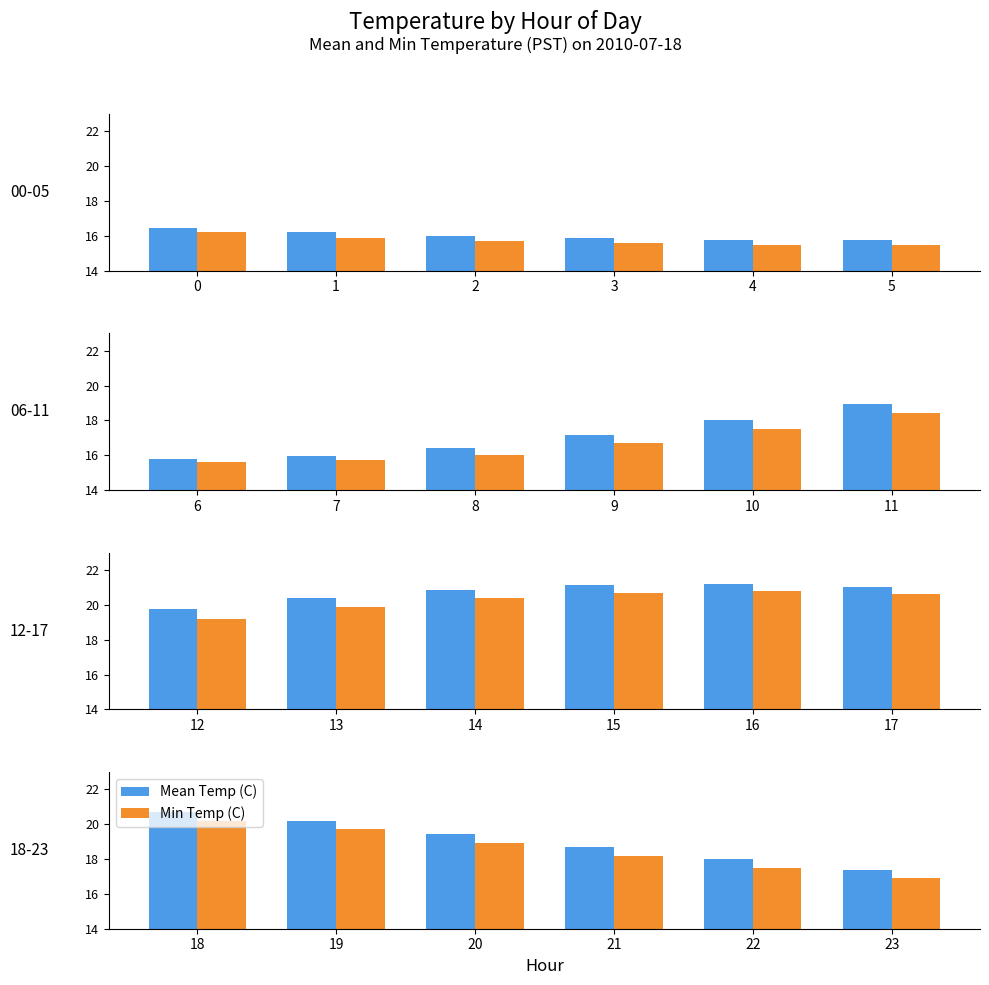

Are the bars grouped side by side (vs. stacked)?

Yes